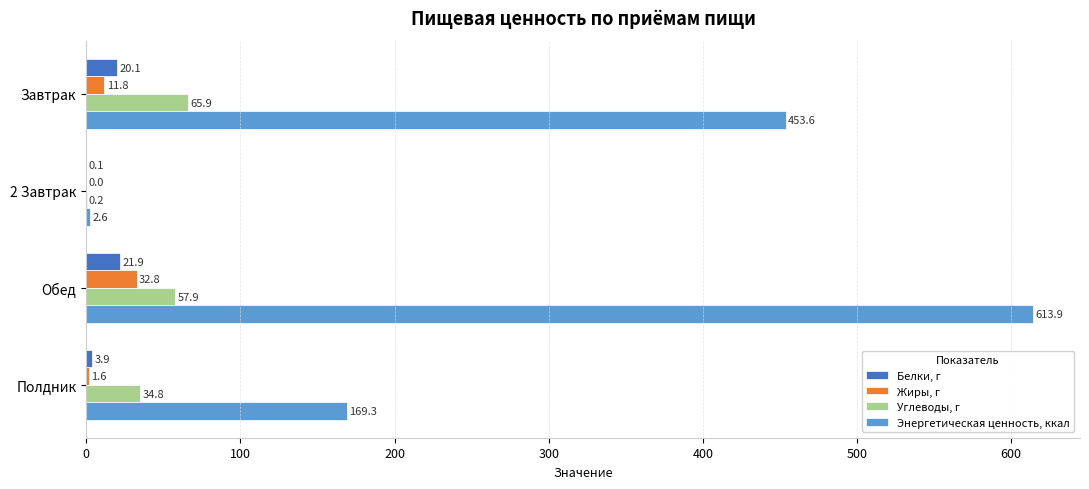

What is the maximum value shown in the chart?

613.9